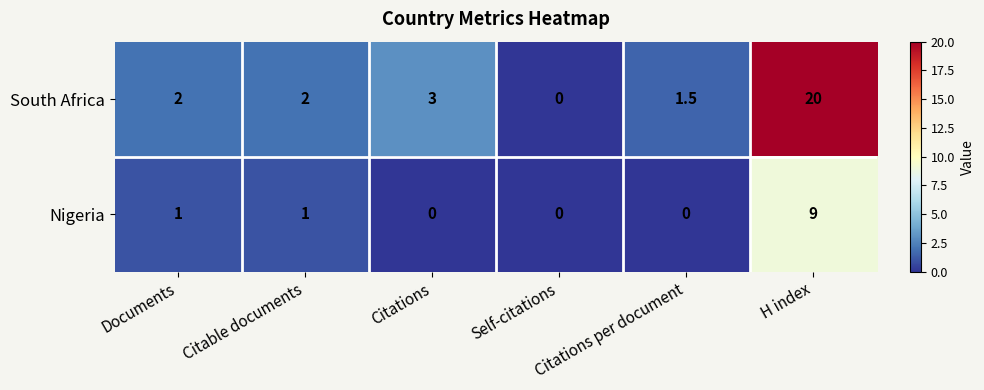

List the series in order of their peak value, lowest first.

Nigeria, South Africa